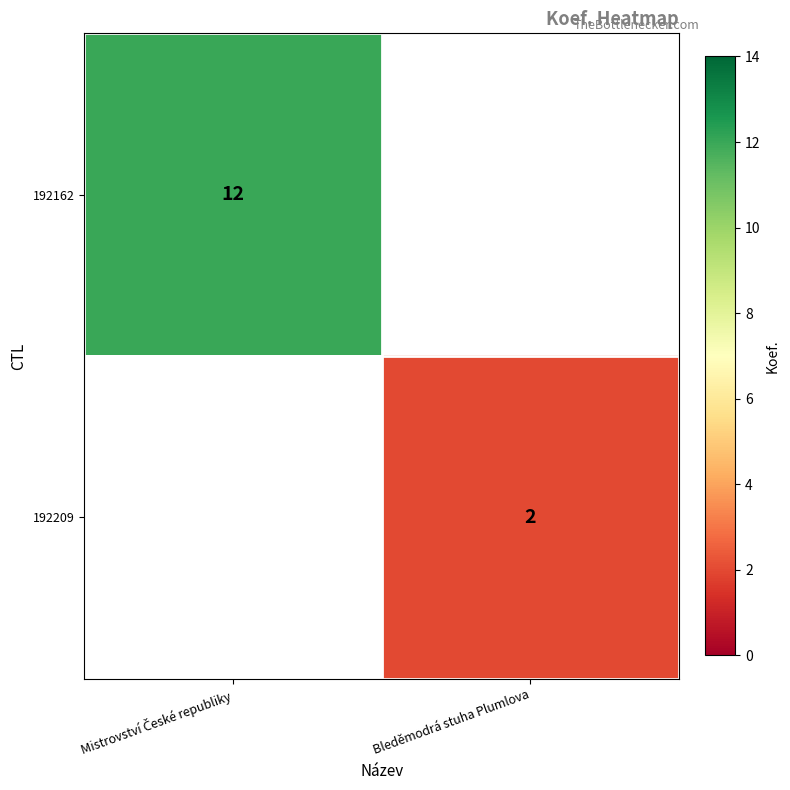

The value of 192209 at Bleděmodrá stuha Plumlova is 4. True or false?

False